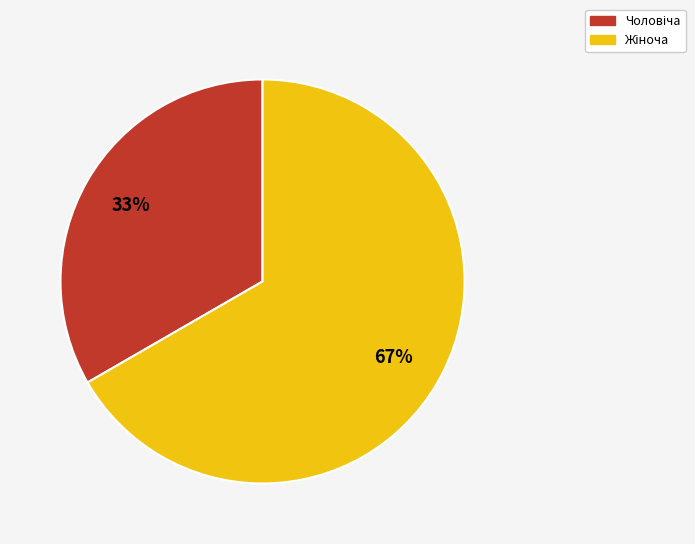

How many segments does this pie chart have?

2